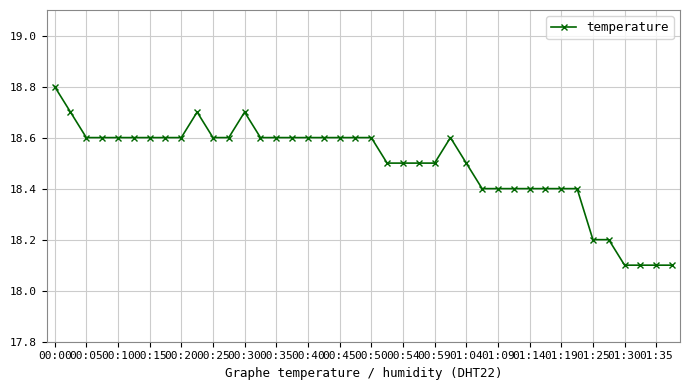

What is the difference between the second highest and second lowest values?

0.6